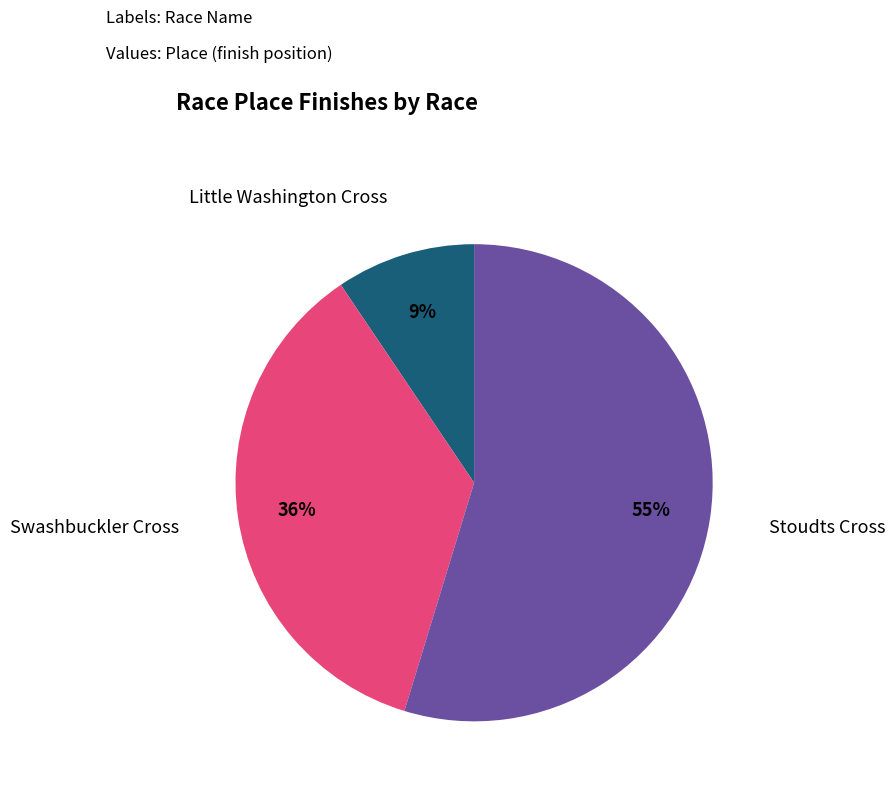

Is there a majority slice in this chart?

Yes